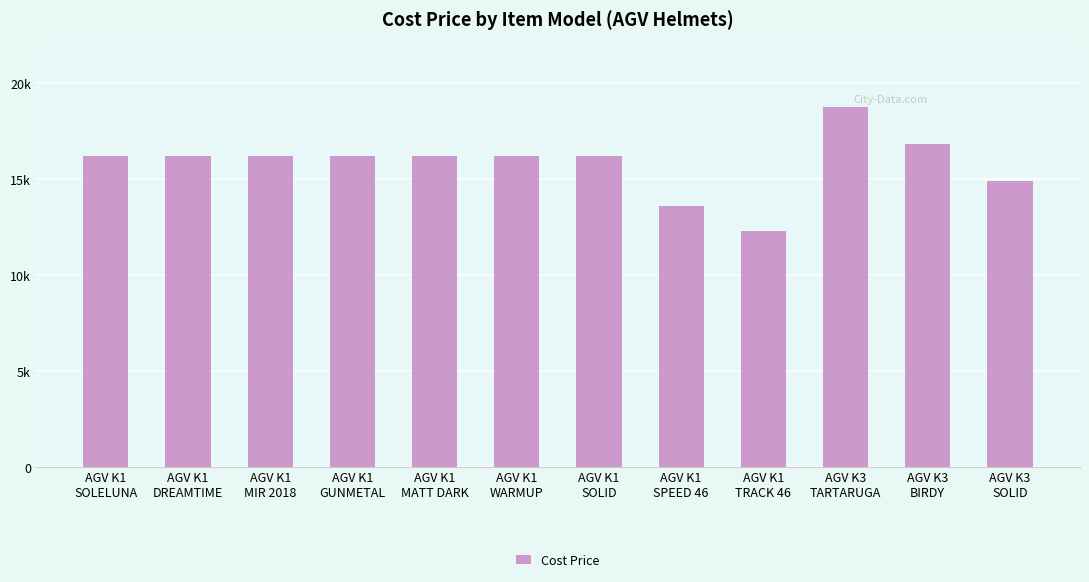

What position from the right is AGV K3
SOLID?

1